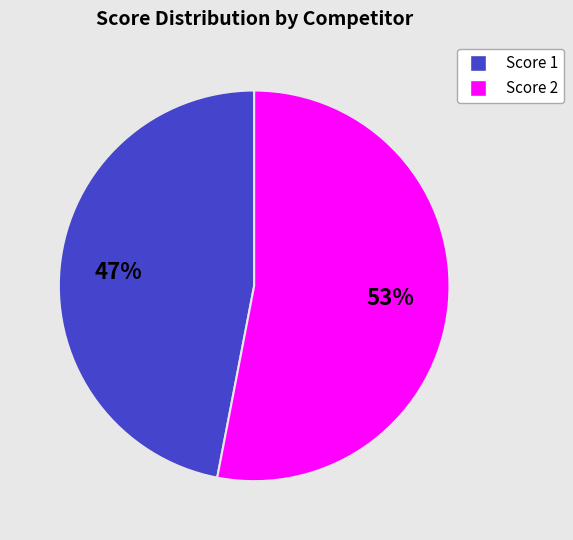

To the nearest percent, what is the average slice percentage?

50%